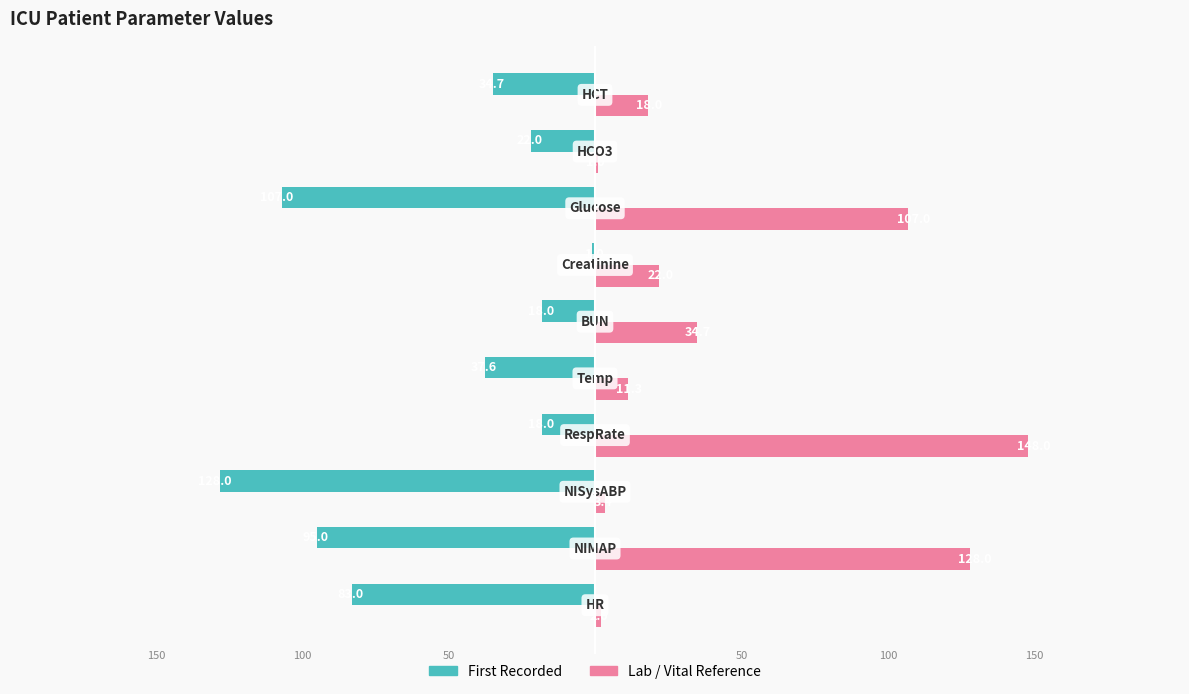

What are all the series names shown in the legend?

First Recorded, Lab / Vital Reference